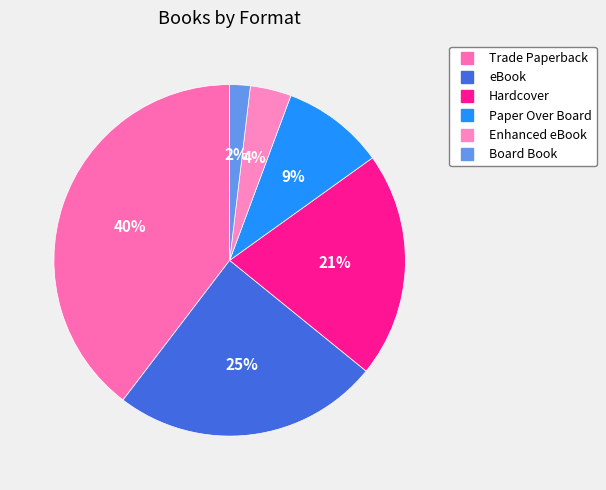

To the nearest percent, what portion does eBook represent?

25%